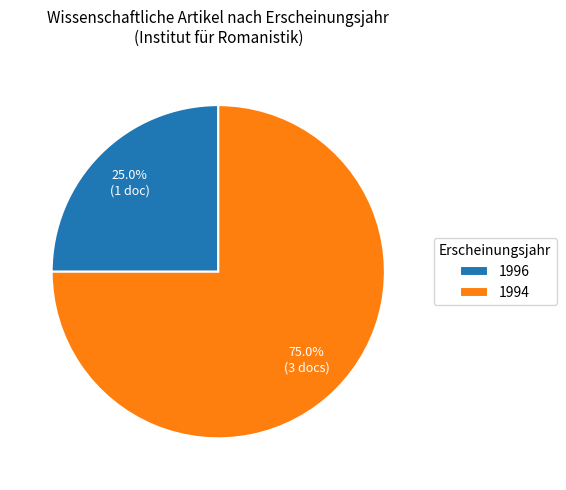

Does any single category account for the majority?

Yes